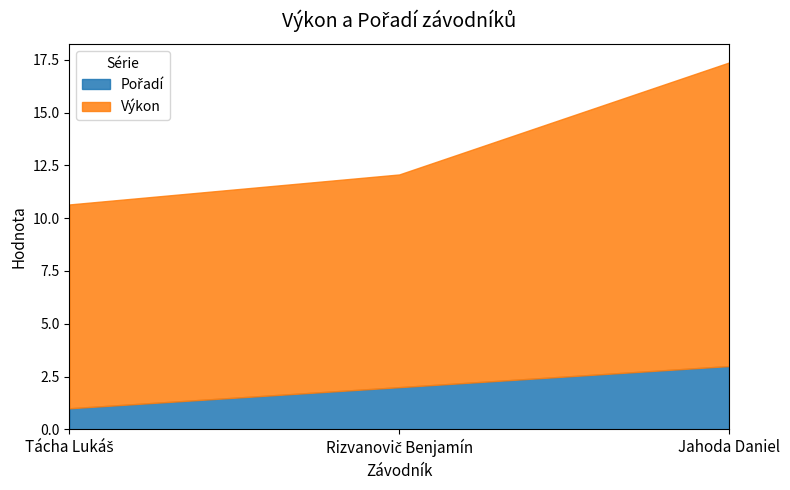

How many lines are shown in the chart?

2